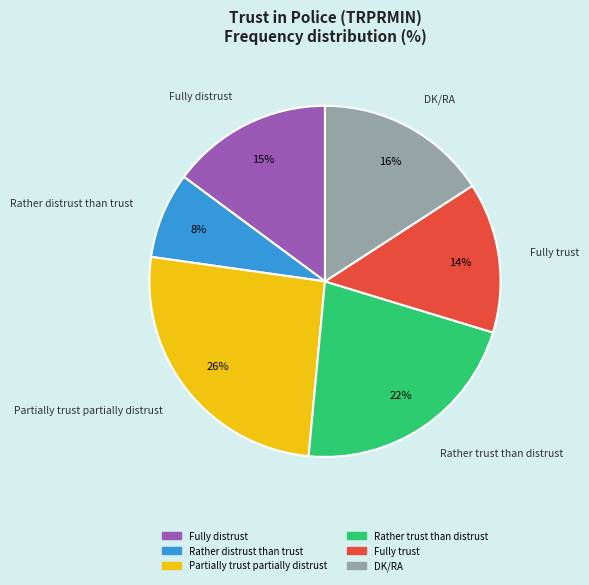

Is there a majority slice in this chart?

No